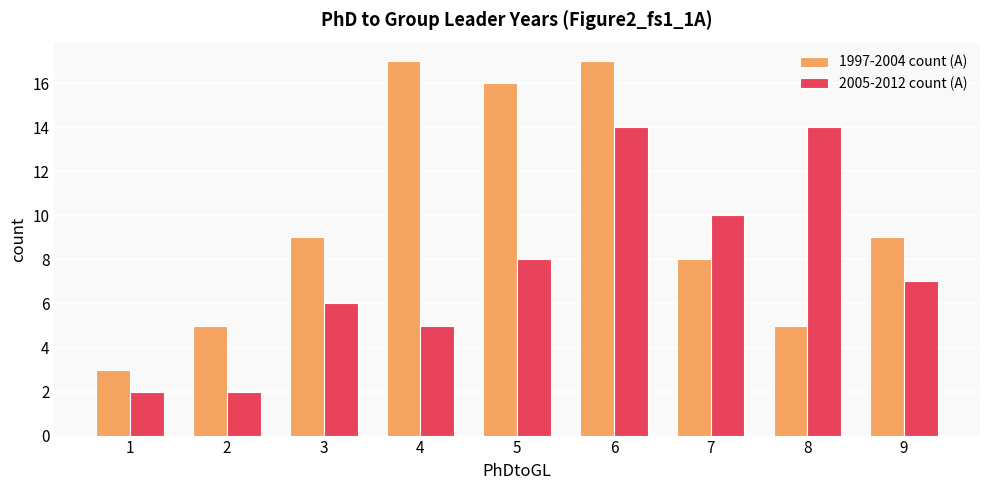

Reading left to right, what are all the values shown in this chart?

1997-2004 count (A): 1=3	2=5	3=9	4=17	5=16	6=17	7=8	8=5	9=9
2005-2012 count (A): 1=2	2=2	3=6	4=5	5=8	6=14	7=10	8=14	9=7